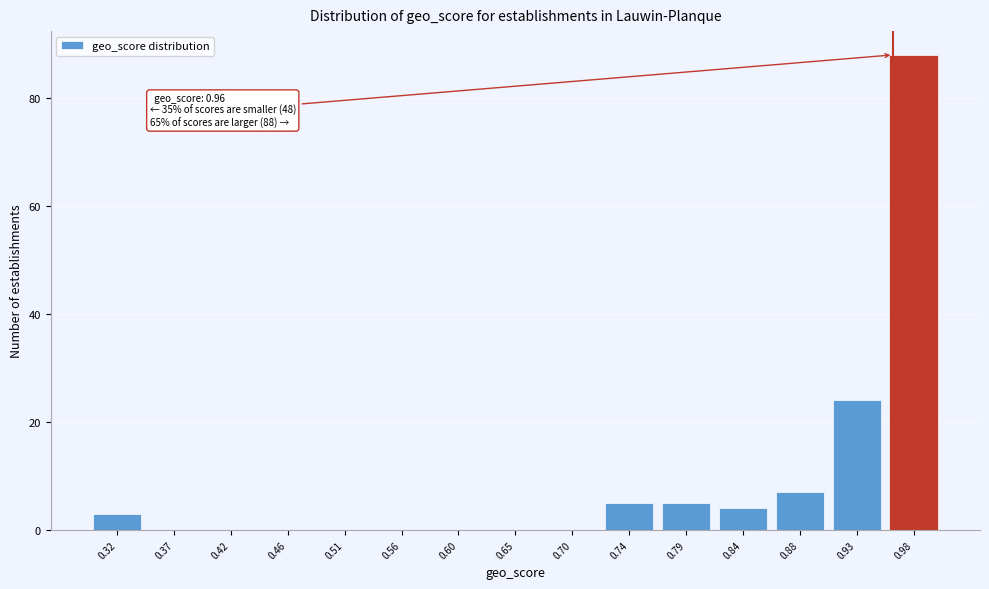

Which range on the x-axis has the tallest bar?

0.955 to 1.000